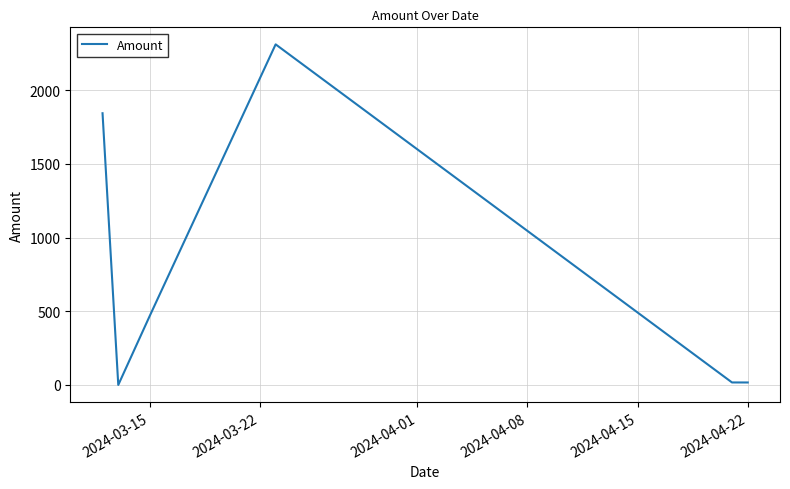

What is the greatest value displayed?

2311.5